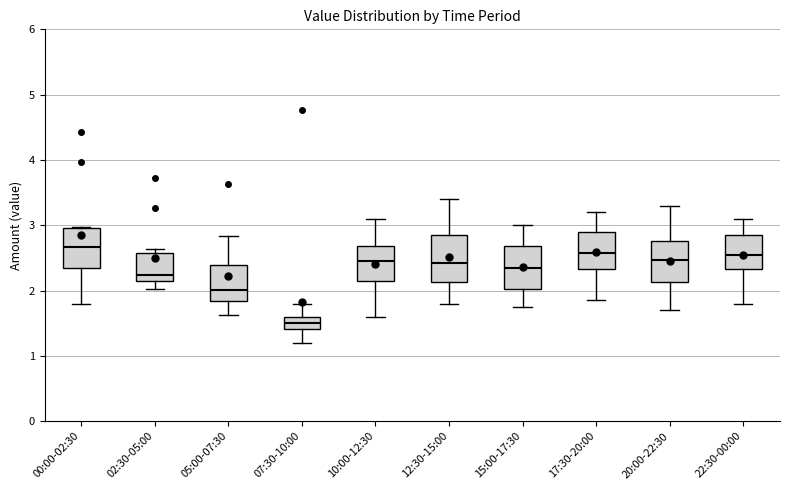

Reading left to right, read every box against the y-axis: the position of its median line, the range the box covers, and the ends of its whiskers. The values are not printed on the chart, so give them approximately, as read against the axis.

00:00-02:30: median 2.7, box 2.3 to 3.0, whiskers 1.8 to 3.0
02:30-05:00: median 2.2, box 2.1 to 2.6, whiskers 2.0 to 2.6 (just above the box's upper edge)
05:00-07:30: median 2.0, box 1.8 to 2.4, whiskers 1.6 to 2.8
07:30-10:00: median 1.5, box 1.4 to 1.6, whiskers 1.2 to 1.8
10:00-12:30: median 2.5, box 2.2 to 2.7, whiskers 1.6 to 3.1
12:30-15:00: median 2.4, box 2.1 to 2.9, whiskers 1.8 to 3.4
15:00-17:30: median 2.4, box 2.0 to 2.7, whiskers 1.8 to 3.0
17:30-20:00: median 2.6, box 2.3 to 2.9, whiskers 1.9 to 3.2
20:00-22:30: median 2.5, box 2.1 to 2.8, whiskers 1.7 to 3.3
22:30-00:00: median 2.6, box 2.3 to 2.9, whiskers 1.8 to 3.1